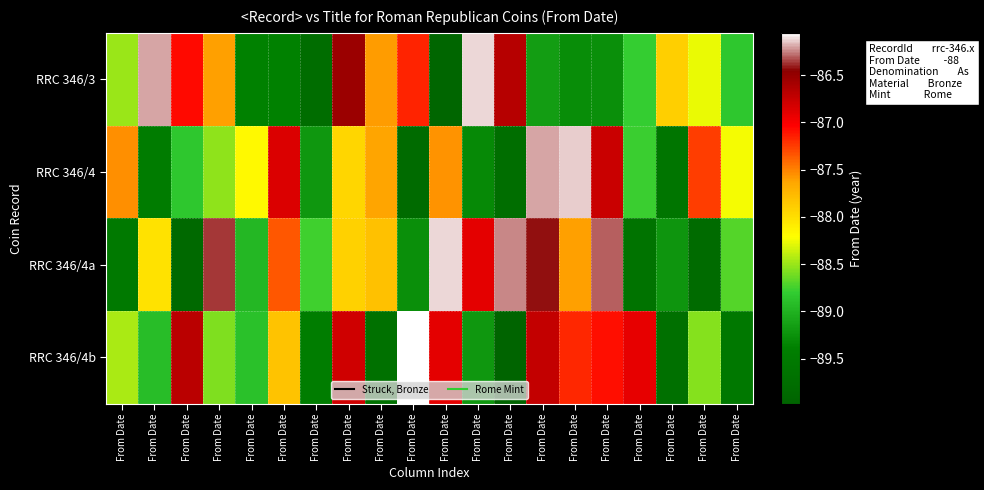

Which has a higher value, From Date or From Date?

From Date